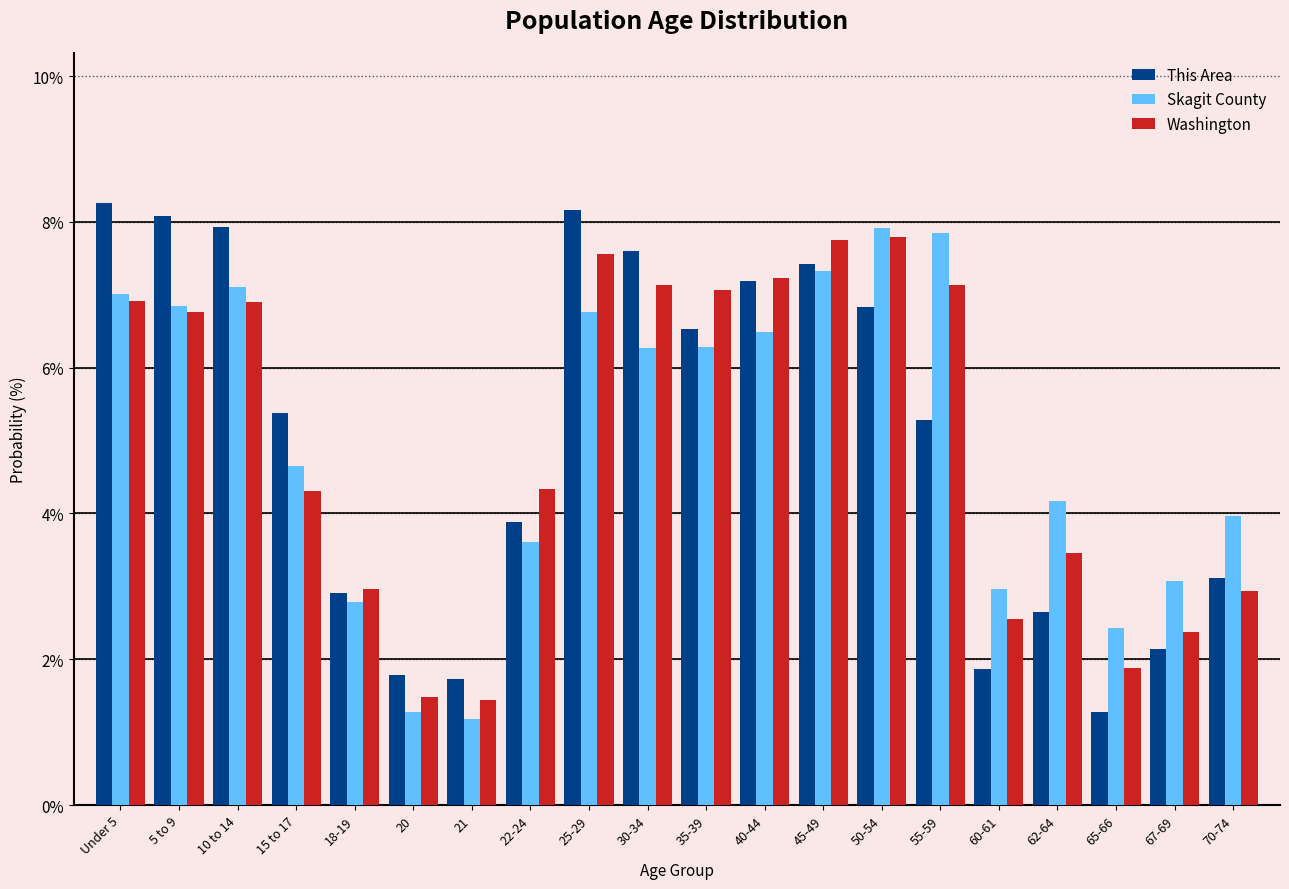

Rank the series at 25-29 from lowest to highest value.

Skagit County, Washington, This Area